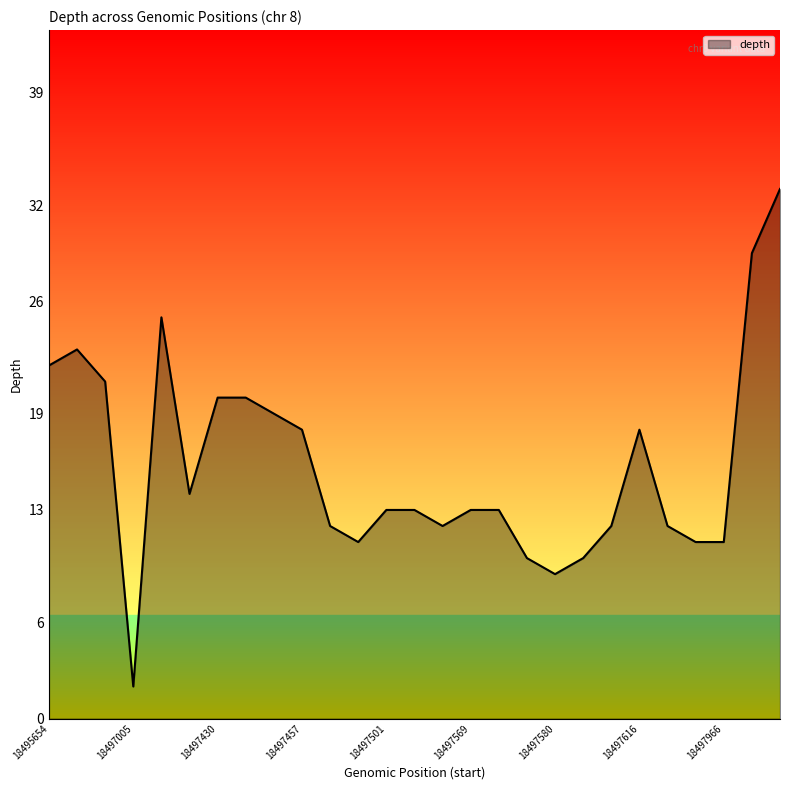

Does the chart display data point markers on the line(s)?

No